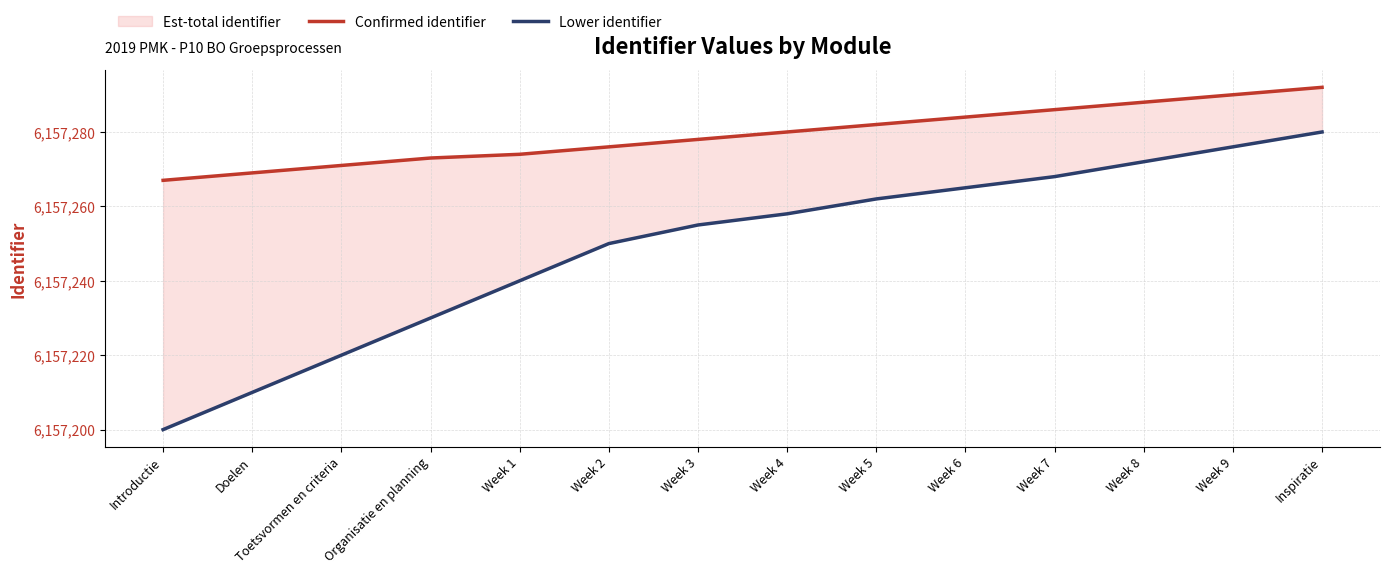

True or false: Confirmed identifier has more than 2 points higher than both neighbors.

False